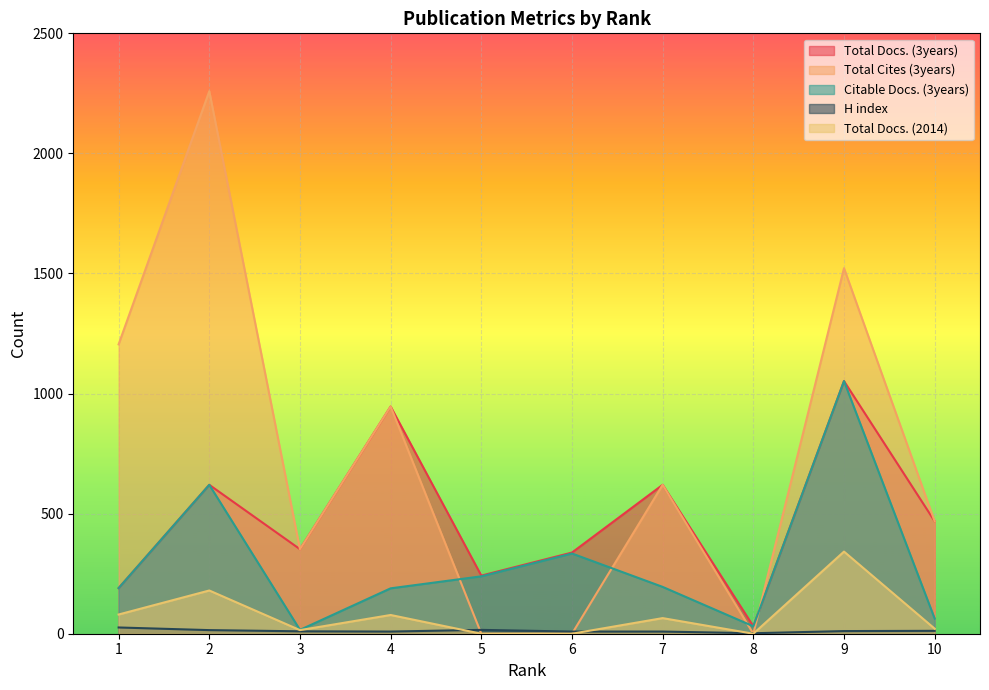

At which category does Total Docs. (3years) reach its first local peak?

2